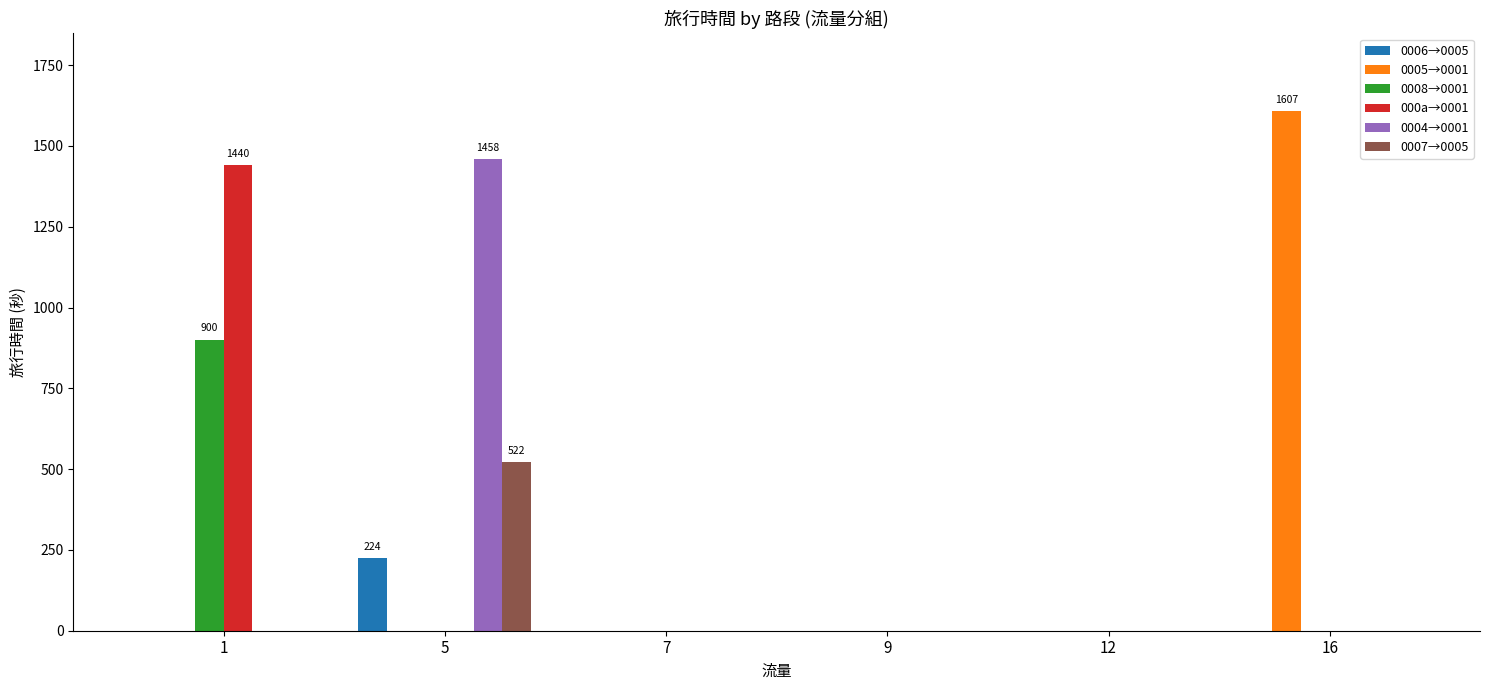

What are all the series names shown in the legend?

0006→0005, 0005→0001, 0008→0001, 000a→0001, 0004→0001, 0007→0005